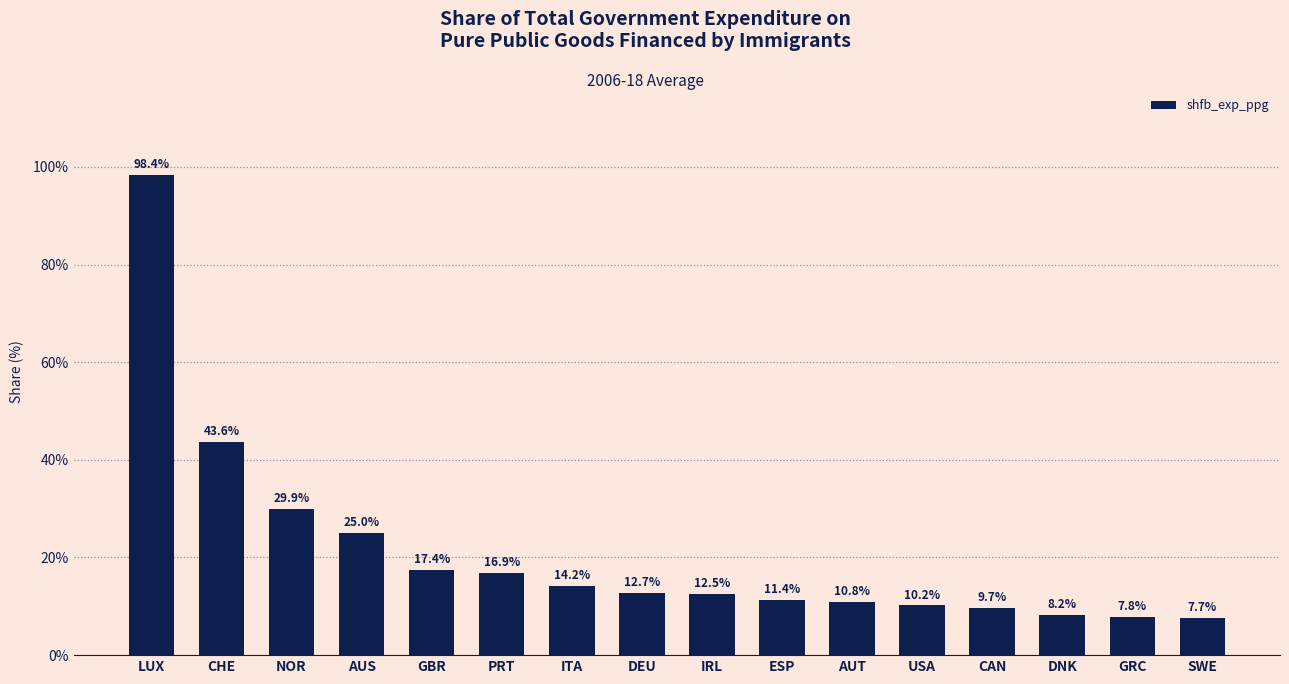

What position from the right is GBR?

12